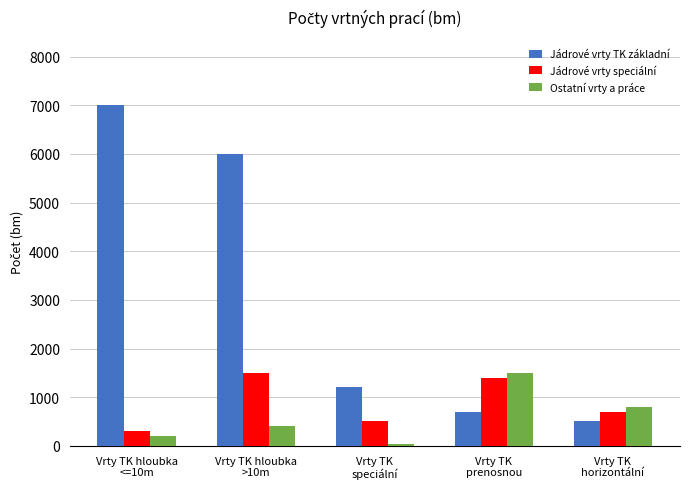

How many bars are there in each group?

3